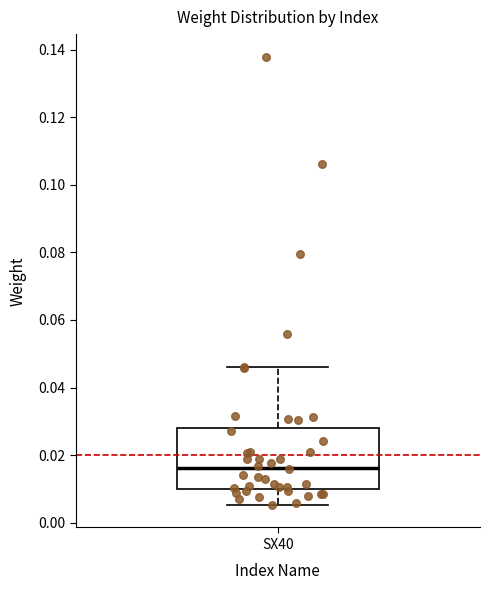

Read this box plot against the y-axis: the position of the median line, the range covered by the box, and the ends of both whiskers. The values are not printed on the chart, so give them approximately, as read against the axis.

median 0.016, box 0.010 to 0.028, whiskers 0.006 to 0.046